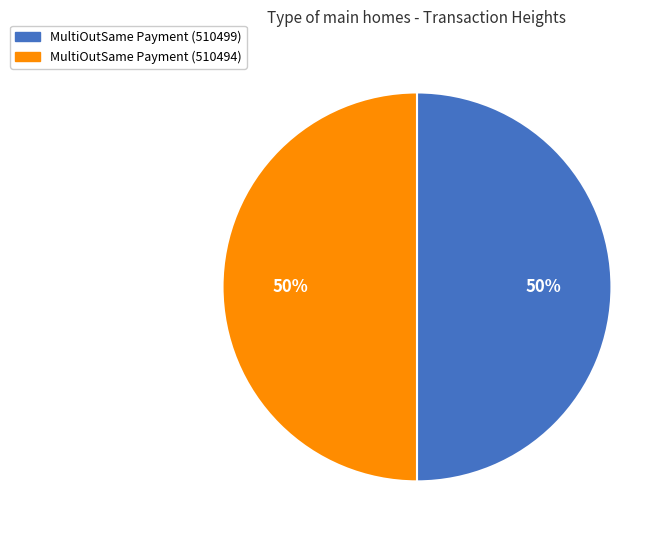

What is the ratio of the value at MultiOutSame Payment (510499) to the value at MultiOutSame Payment (510494)?

1.0